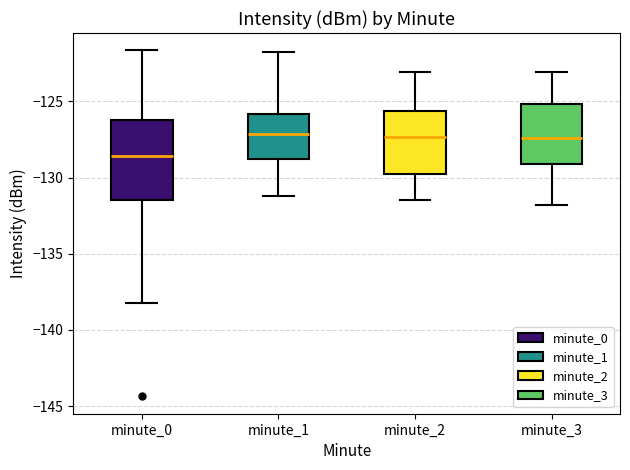

Reading left to right, read every box against the y-axis: the position of its median line, the range the box covers, and the ends of its whiskers. The values are not printed on the chart, so give them approximately, as read against the axis.

minute_0: median -128.5, box -131.5 to -126.0, whiskers -138.5 to -121.5
minute_1: median -127.0, box -129.0 to -126.0, whiskers -131.0 to -122.0
minute_2: median -127.5, box -130.0 to -125.5, whiskers -131.5 to -123.0
minute_3: median -127.5, box -129.0 to -125.0, whiskers -132.0 to -123.0